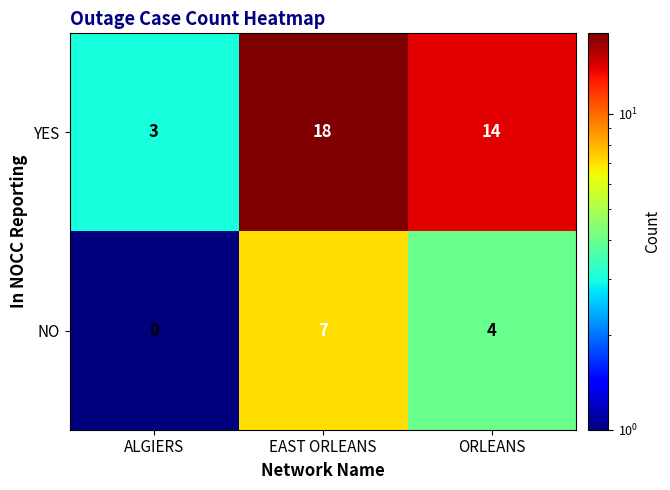

How many values in the NO series are below 4?

1